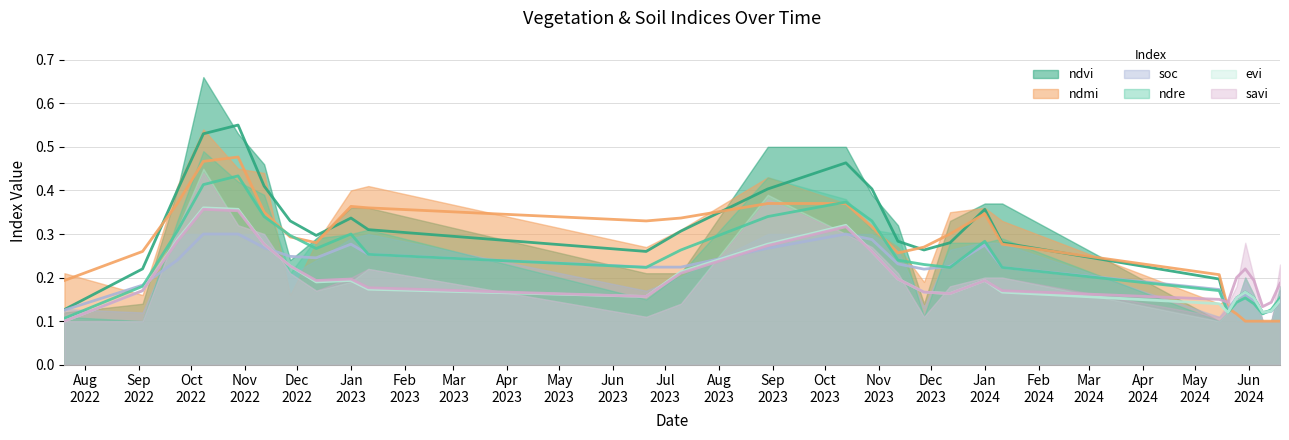

At which category does evi reach its first local peak?

08-10-2022